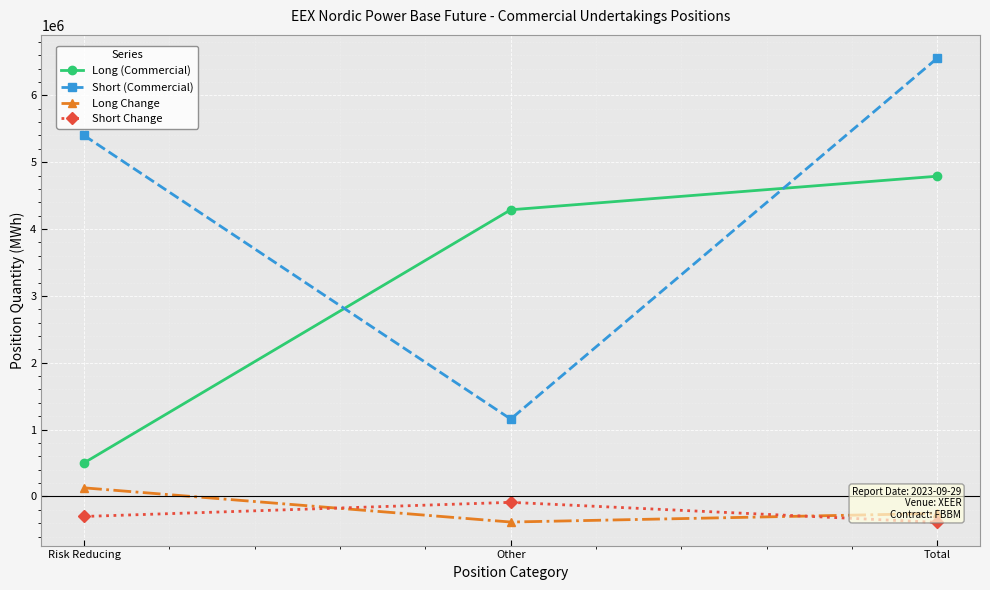

At which label is Long (Commercial) closest to 2646327?

Other